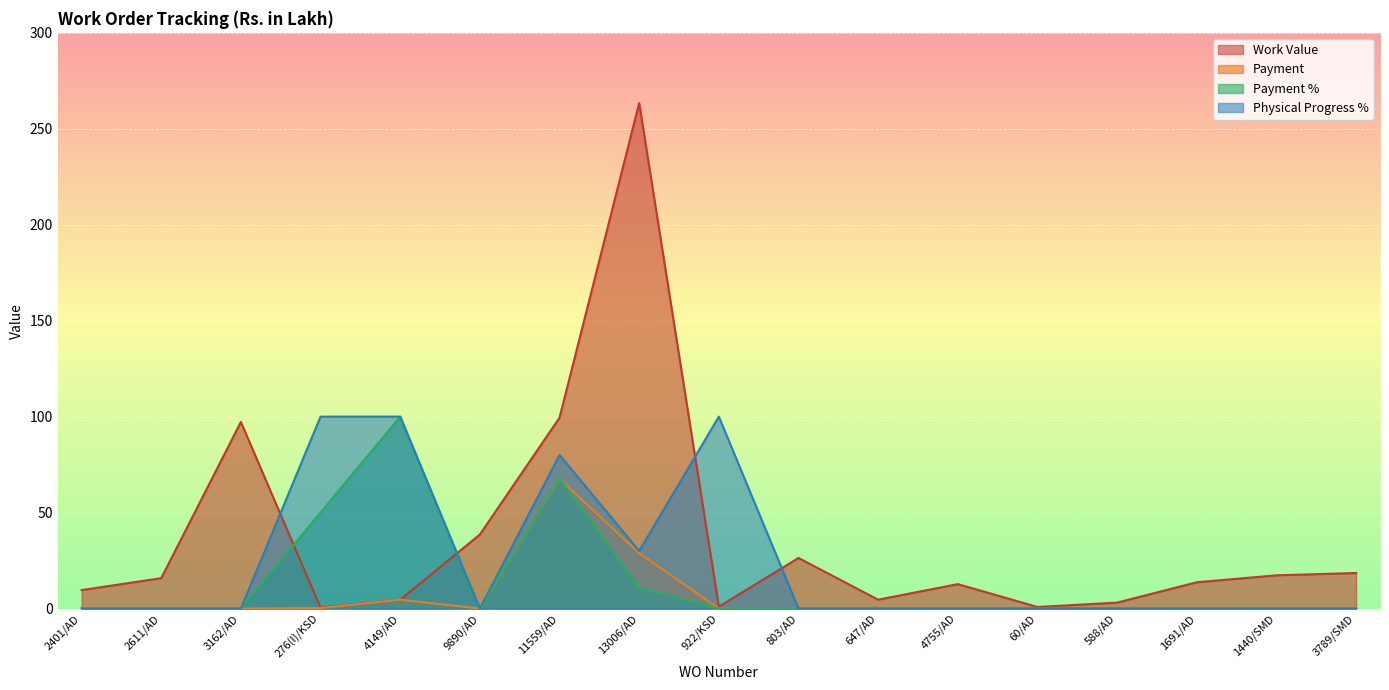

How many values in the Work Value series are below 13?

8